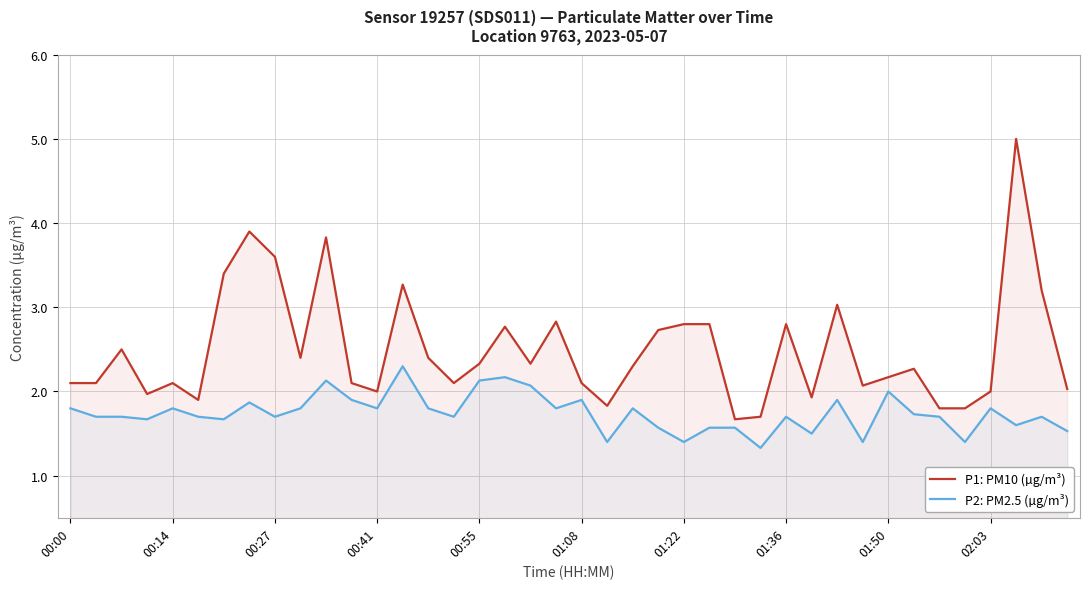

The P2: PM2.5 (µg/m³) series shows 1.8 at 00:14. True or false?

True